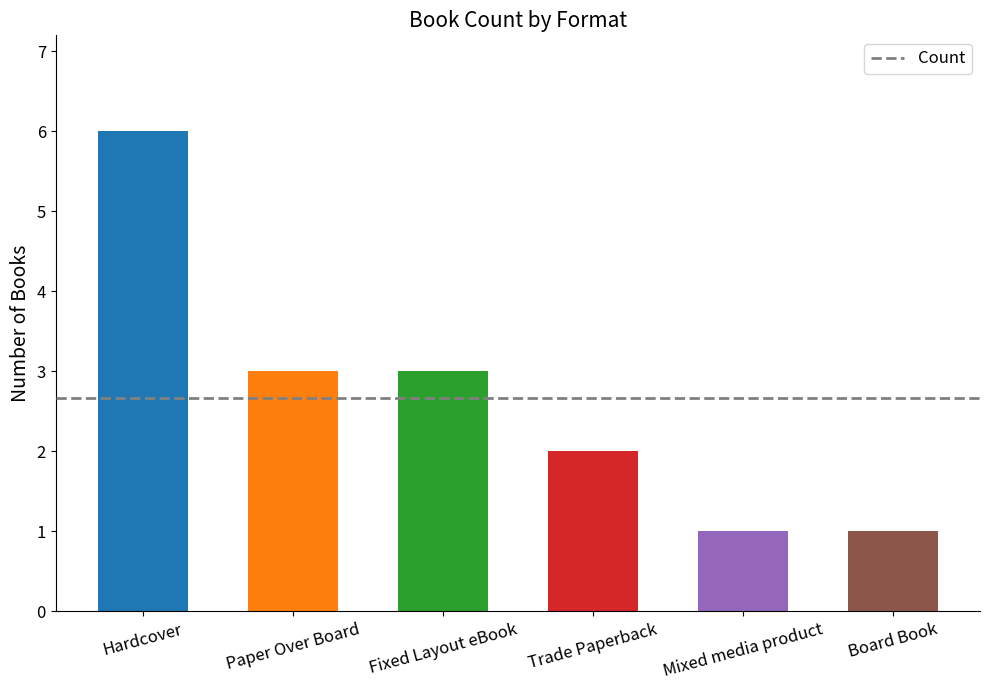

What is the difference between the values at Hardcover and Paper Over Board?

3